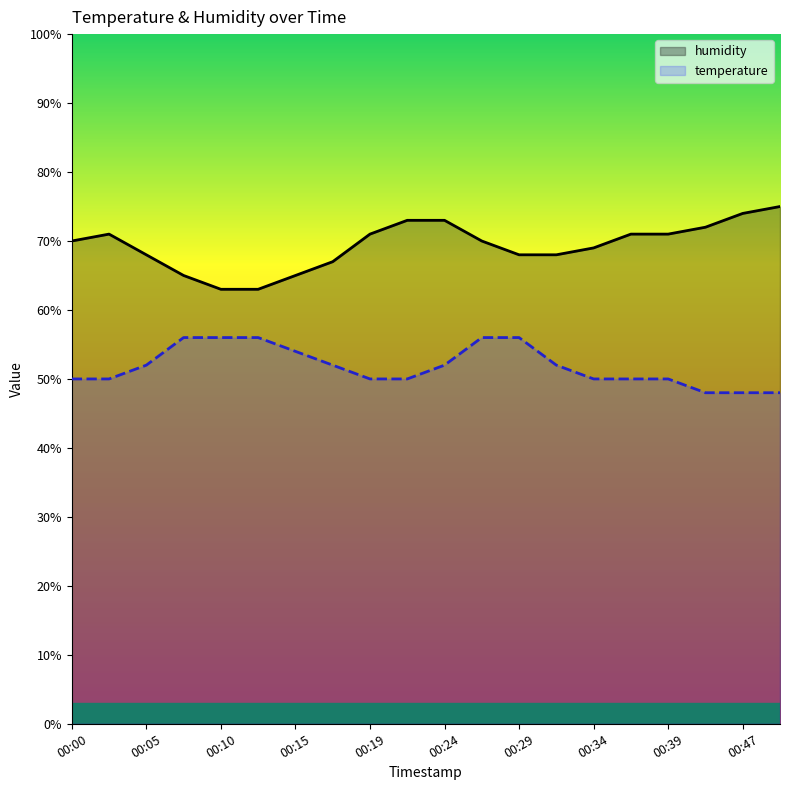

Does the chart display data point markers on the line(s)?

No